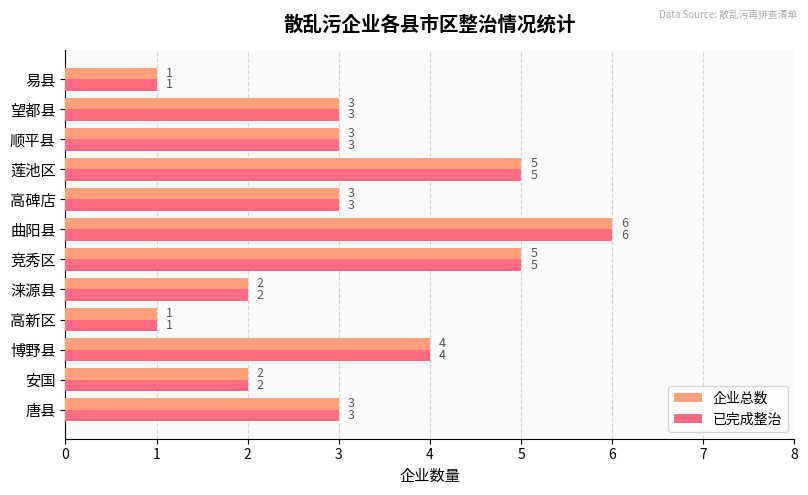

At which category is the sum across all series the highest?

曲阳县